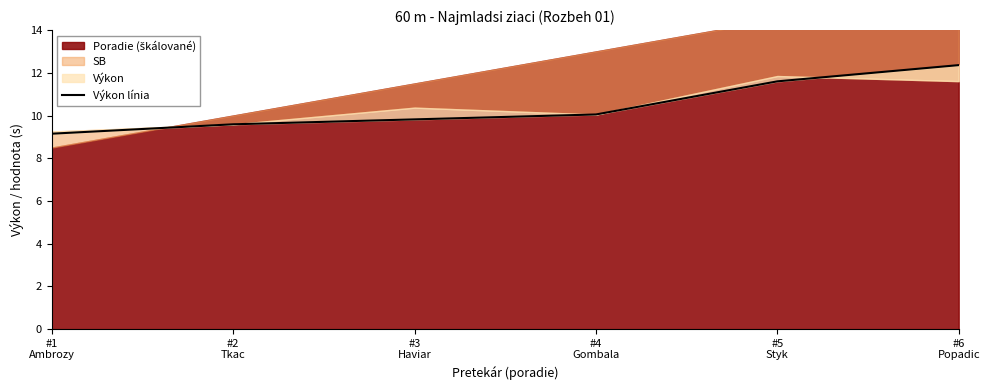

Approximately how many times larger is the value at #1
Ambrozy compared to #5
Styk?

0.8